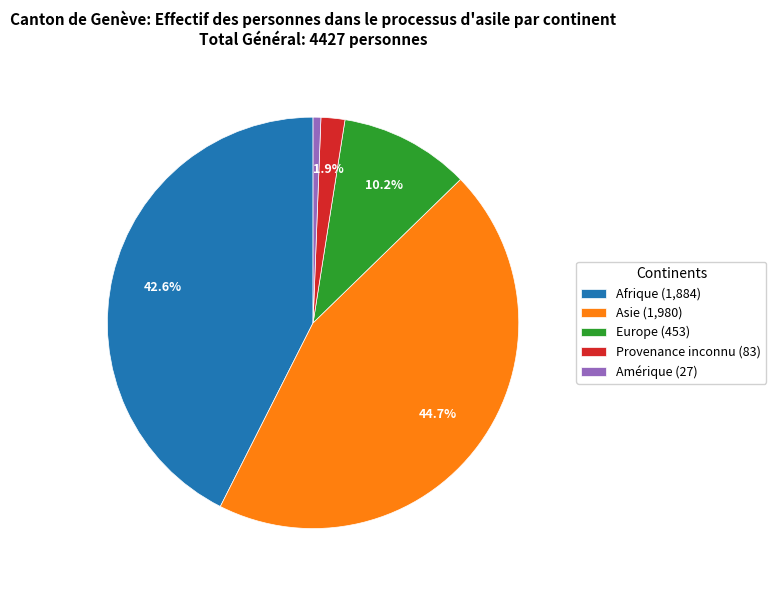

Which slice is the largest?

Asie (1,980)